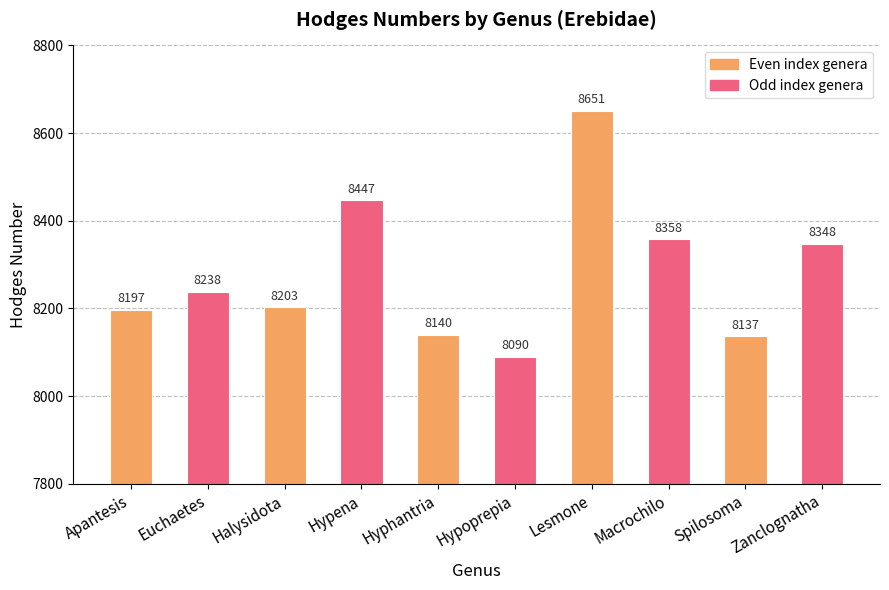

What is the label of the 10th bar from the right?

Apantesis